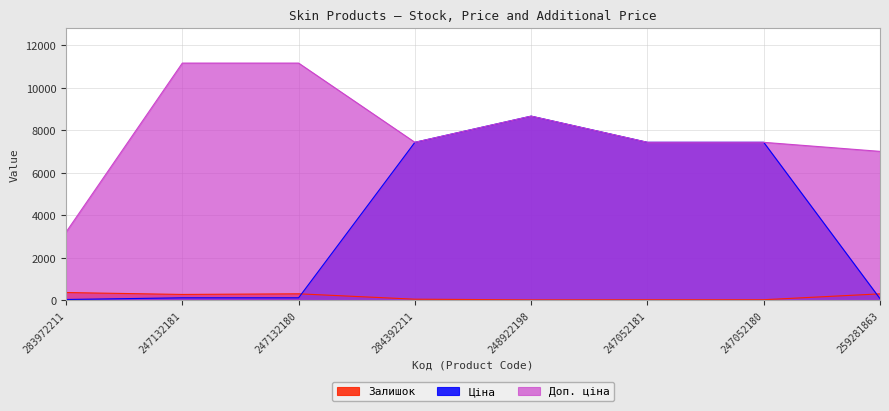

How many values in the Доп. ціна series exceed 7436?

6